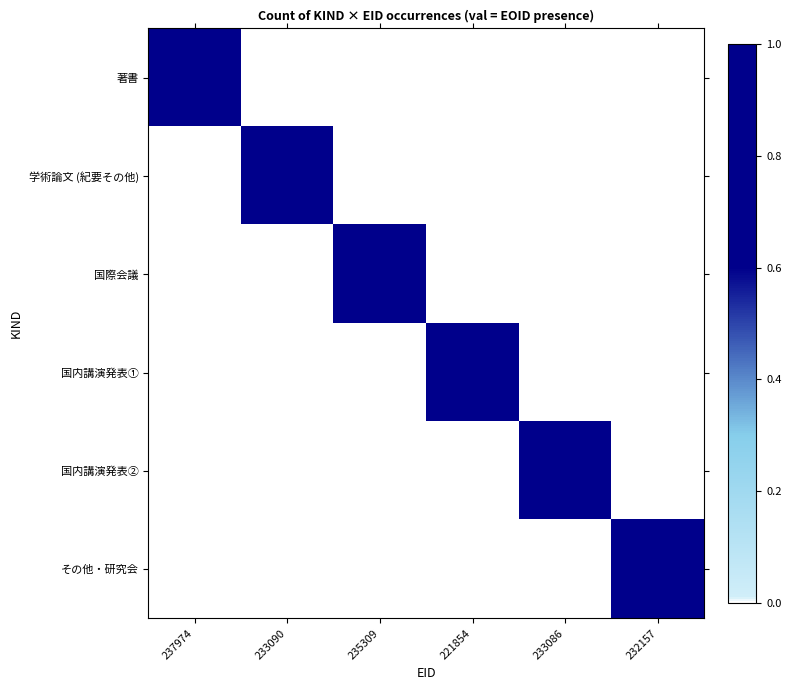

Reading right to left, transcribe all the data shown in this chart.

著書: 232157=0	233086=0	221854=0	235309=0	233090=0	237974=1
学術論文 (紀要その他): 232157=0	233086=0	221854=0	235309=0	233090=1	237974=0
国際会議: 232157=0	233086=0	221854=0	235309=1	233090=0	237974=0
国内講演発表①: 232157=0	233086=0	221854=1	235309=0	233090=0	237974=0
国内講演発表②: 232157=0	233086=1	221854=0	235309=0	233090=0	237974=0
その他・研究会: 232157=1	233086=0	221854=0	235309=0	233090=0	237974=0